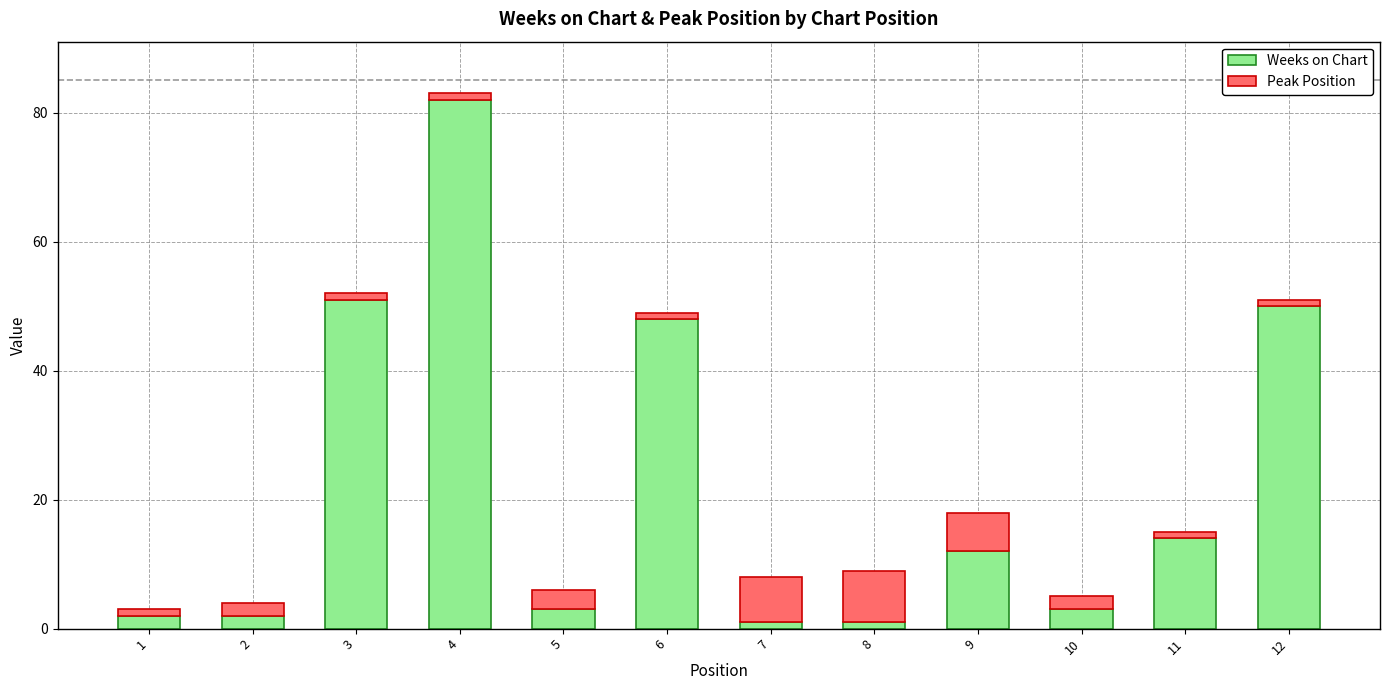

What is the difference between the maximum and minimum values in the Weeks on Chart series?

81